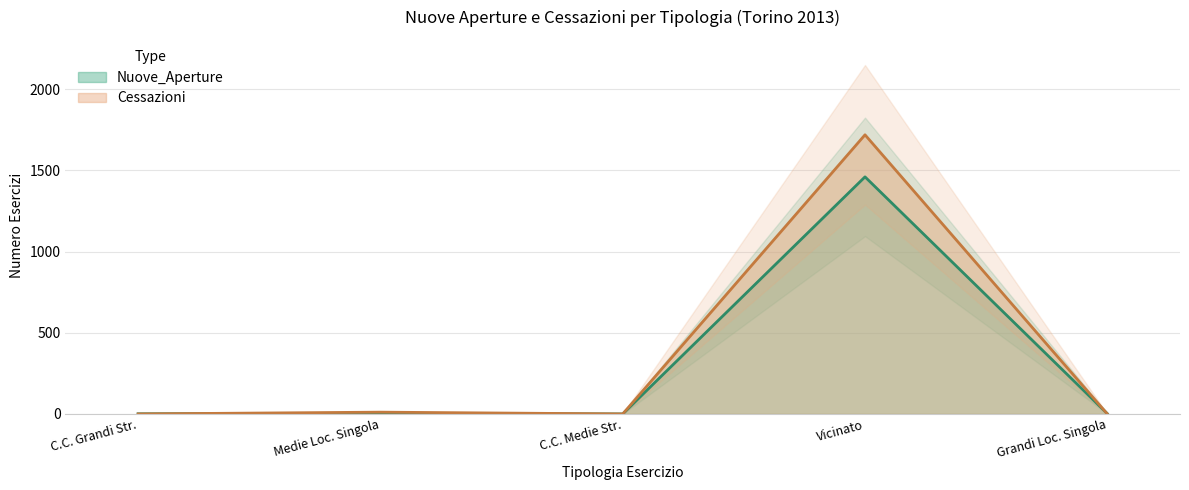

The Cessazioni series shows 729 at Vicinato. True or false?

False